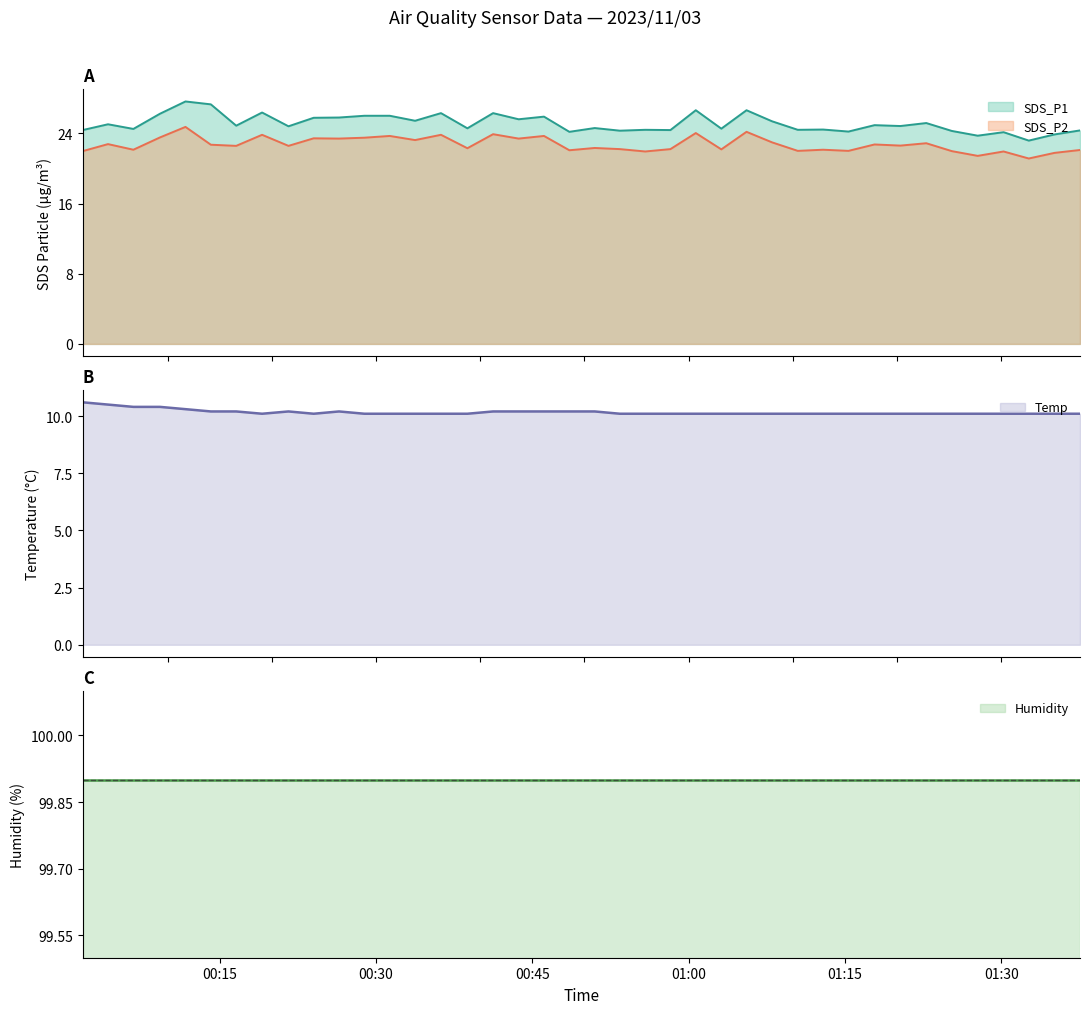

True or false: SDS_P1 and SDS_P2 cross at least once.

False